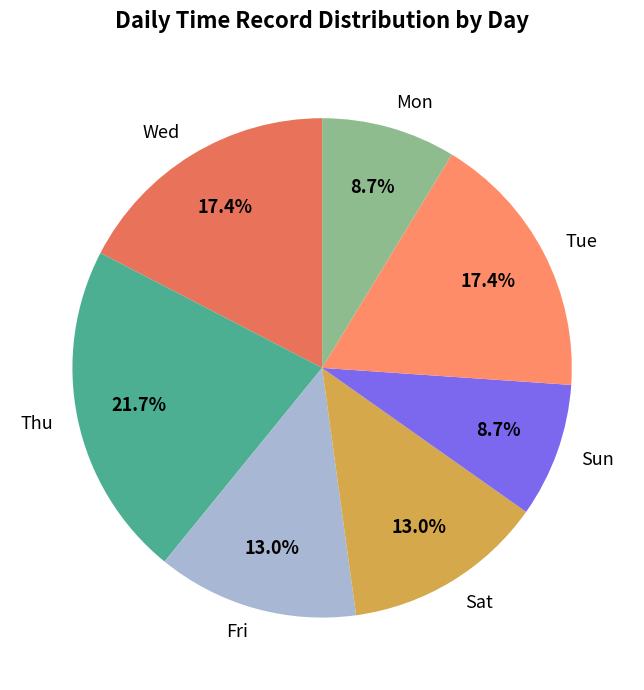

Which has a higher value, Fri or Sun?

Fri